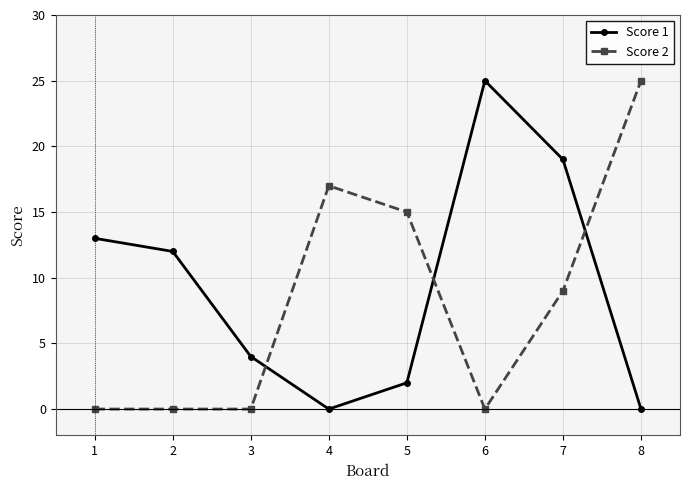

What is the difference between the highest and lowest values at 1?

13